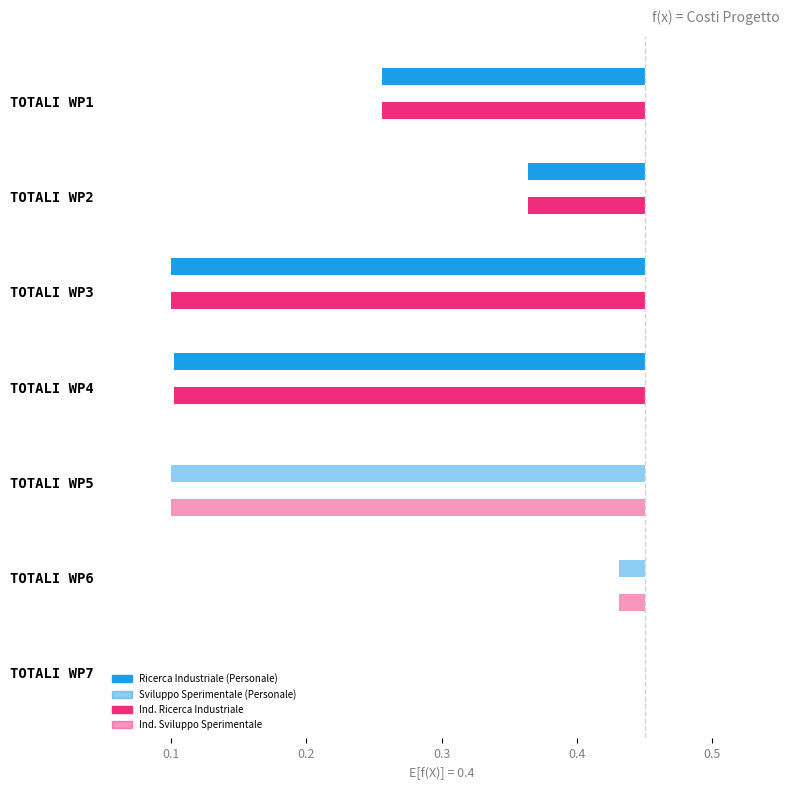

What are all the series names shown in the legend?

Ricerca Industriale (Personale), Sviluppo Sperimentale (Personale), Ind. Ricerca Industriale, Ind. Sviluppo Sperimentale